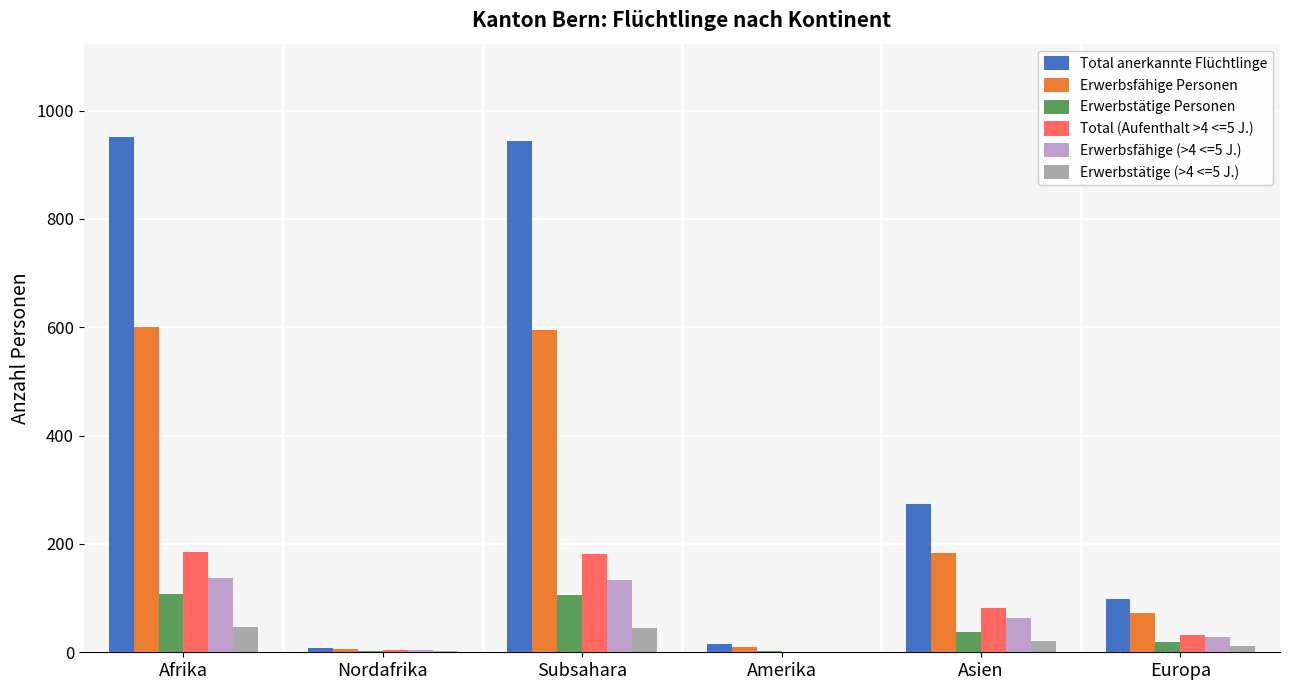

How many categories are shown in the chart?

6